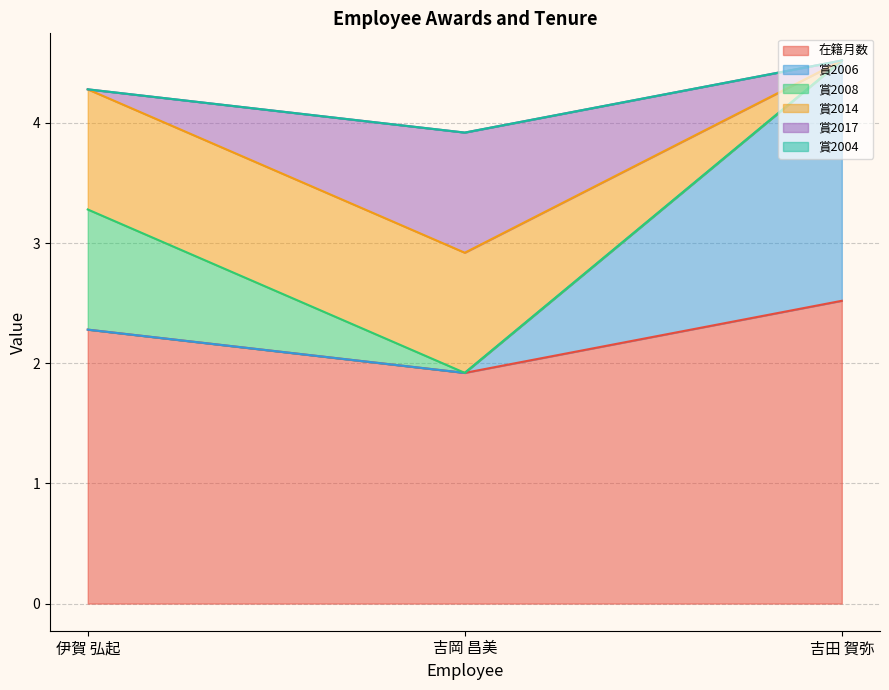

List the labels in order of 在籍月数 value, smallest first.

吉岡 昌美, 伊賀 弘起, 吉田 賀弥